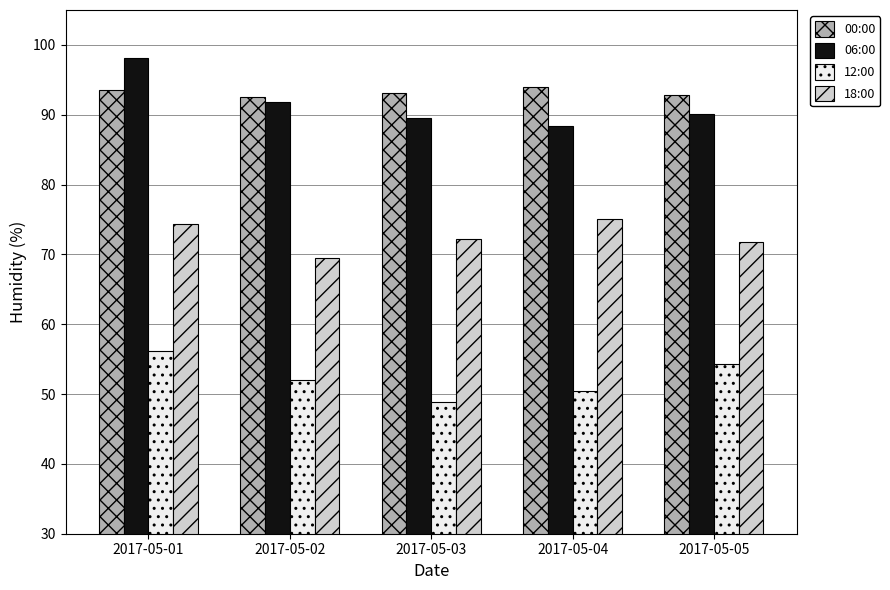

List the series in order of their peak value, highest first.

06:00, 00:00, 18:00, 12:00